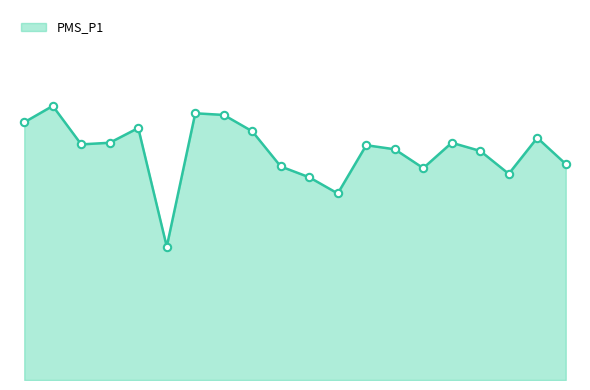

Is this an area chart (filled region under the line)?

Yes